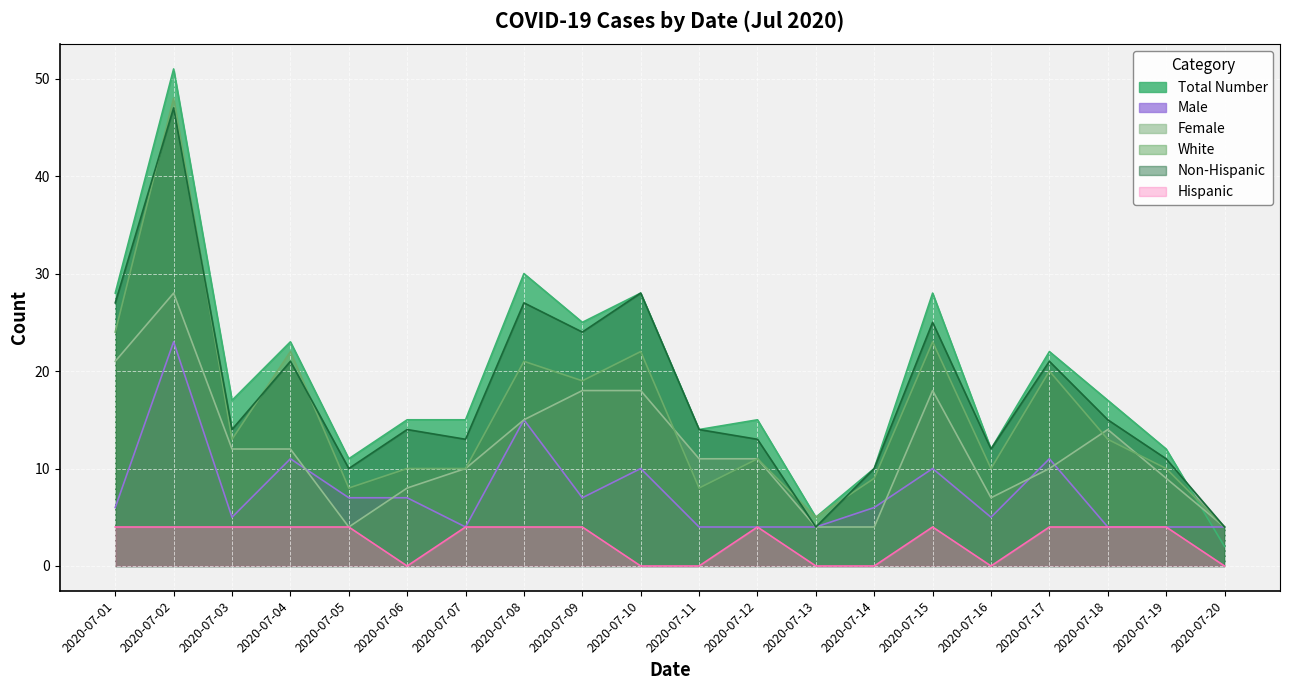

What is the difference between the maximum and second lowest values in the Hispanic series?

4